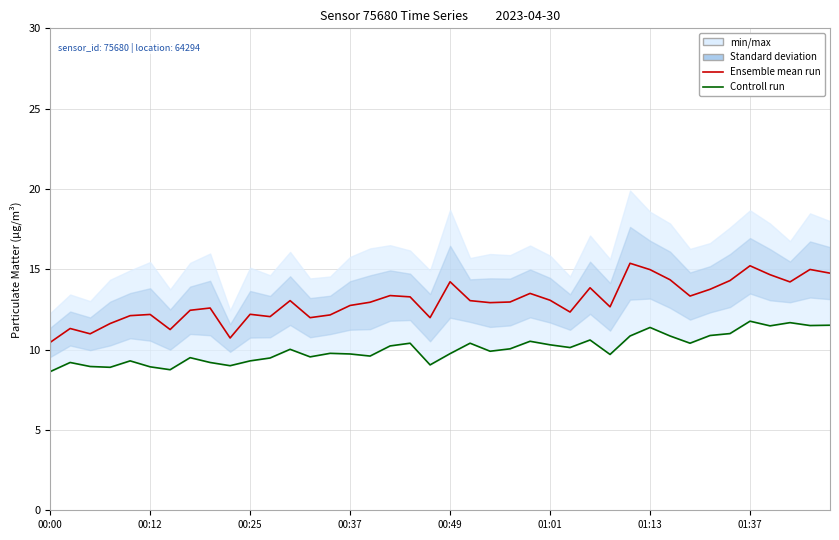

What is the total value across all series at 24?

24.0